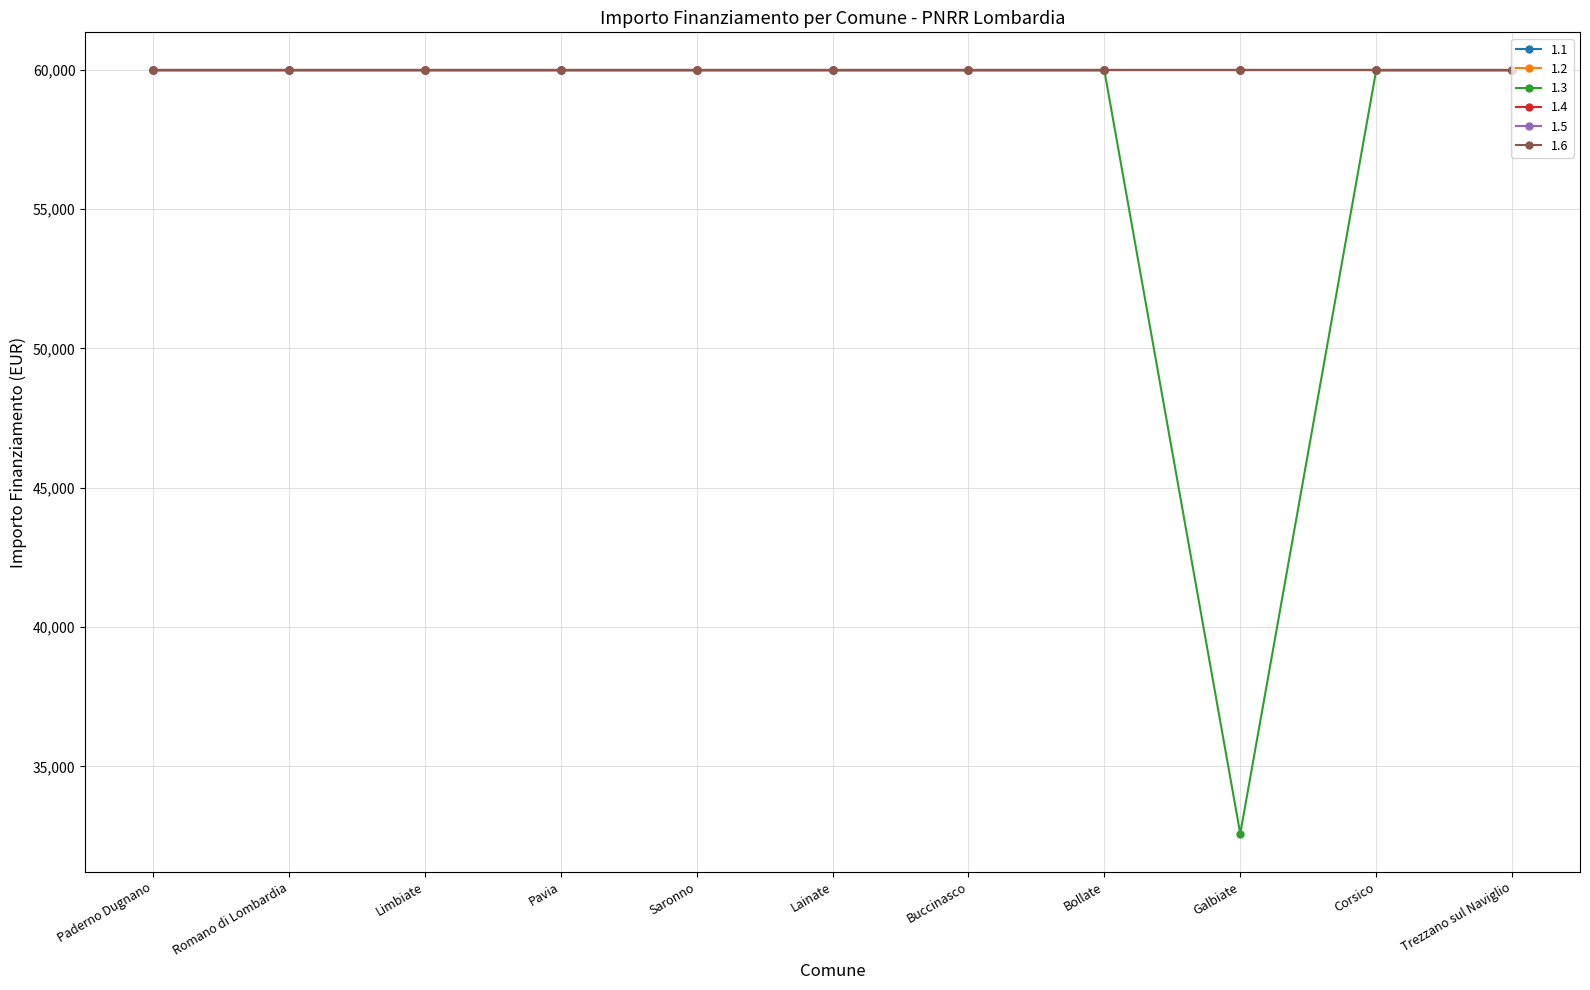

Does the chart have visible grid lines?

Yes